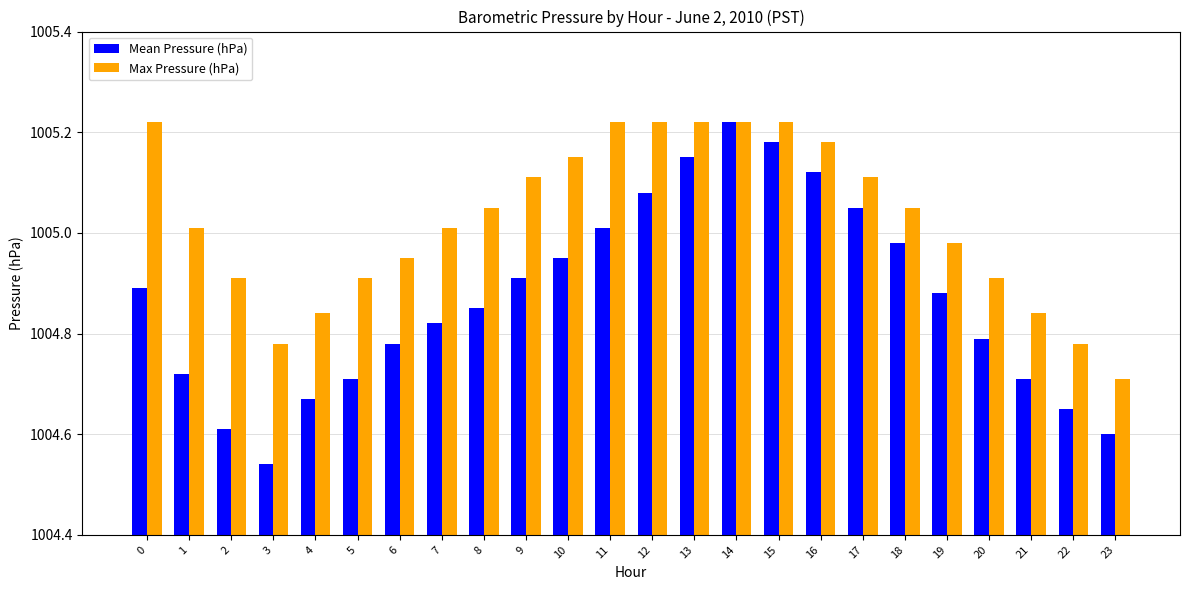

What is the difference between the Mean Pressure (hPa) values at 4 and 20?

0.1